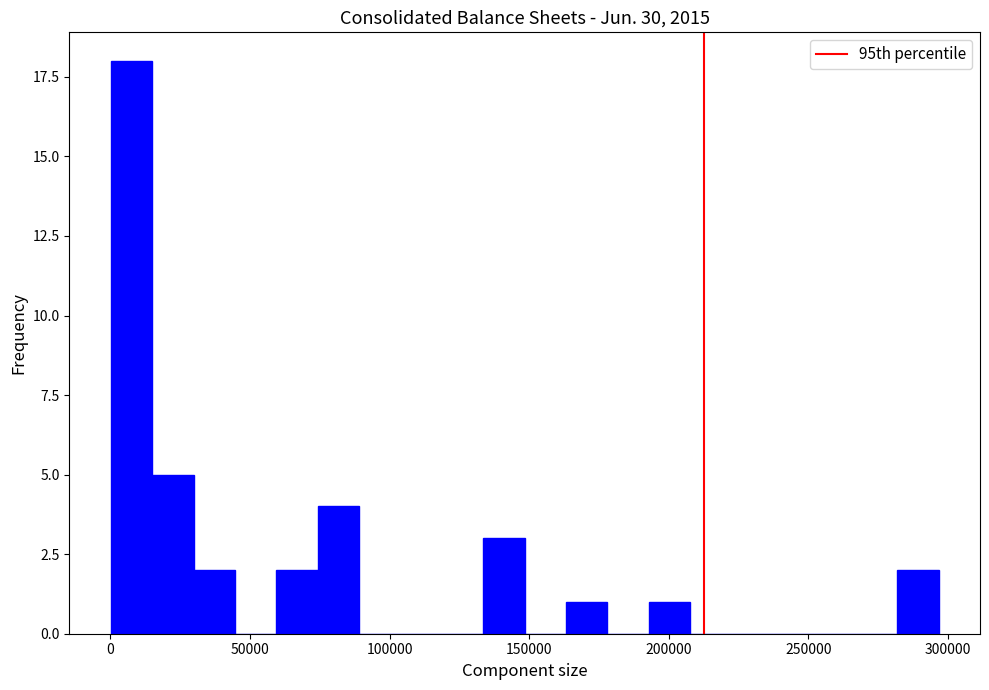

Read against the x-axis, roughly where is the centre of the tallest bar?

10000